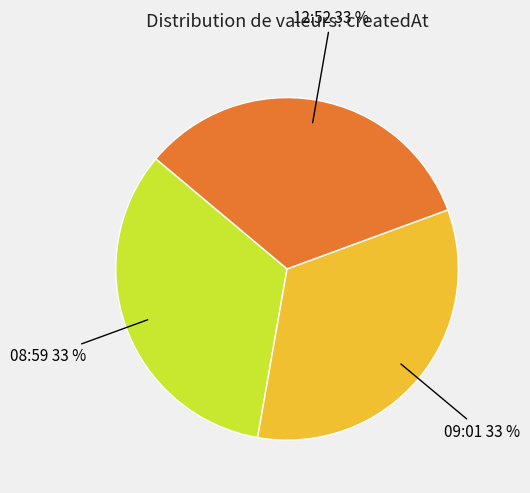

To the nearest percent, what portion does 09:01 represent?

33%